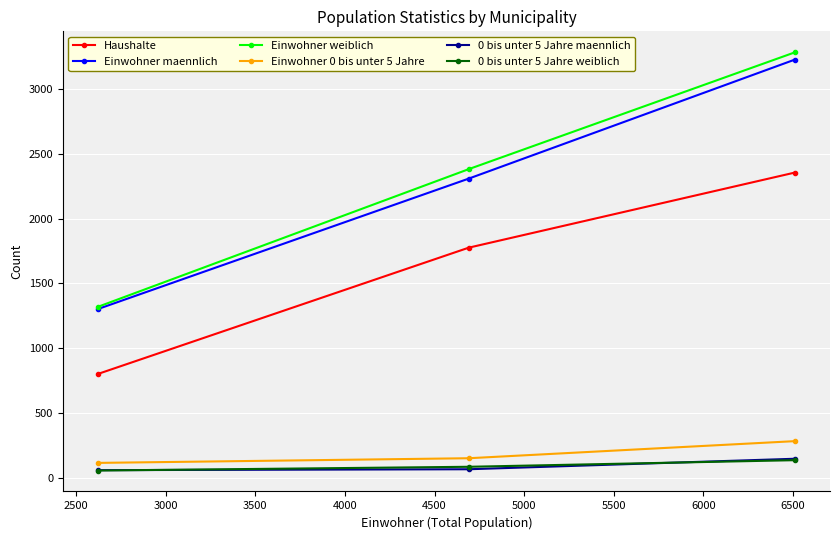

Which series has the largest total across all categories?

Einwohner weiblich